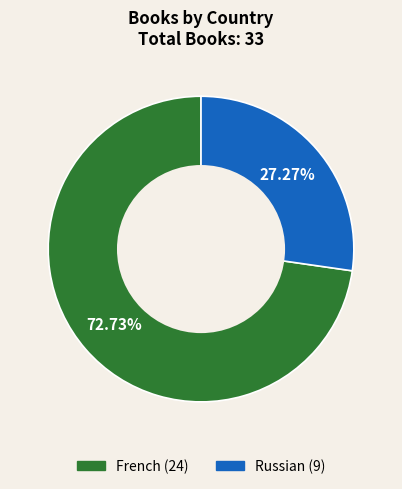

Which category has the smallest portion of the pie?

Russian